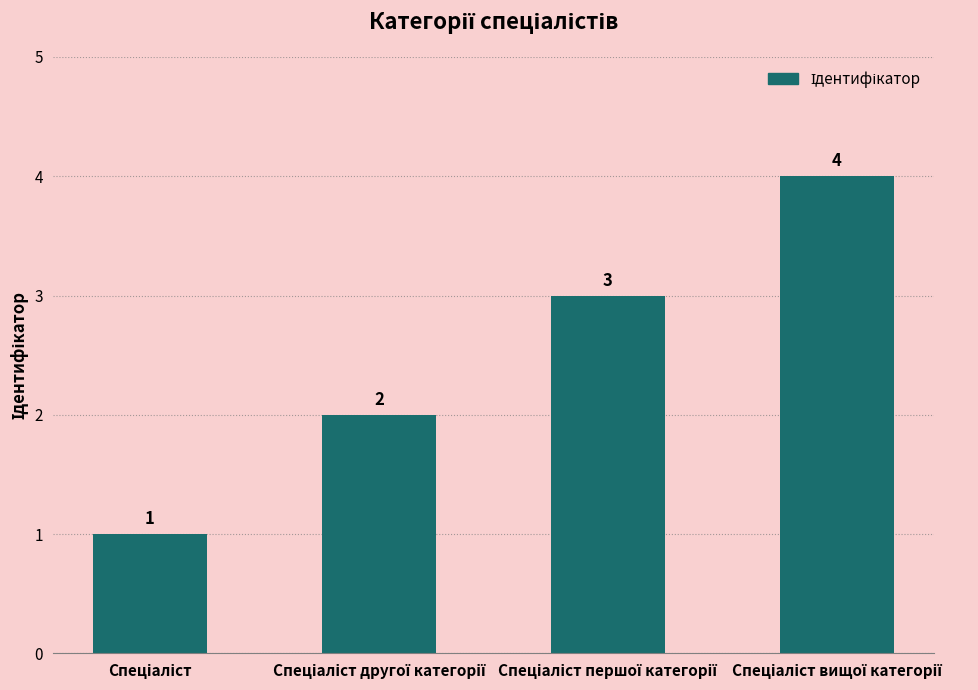

Count the values in the range 2 to 4.

3